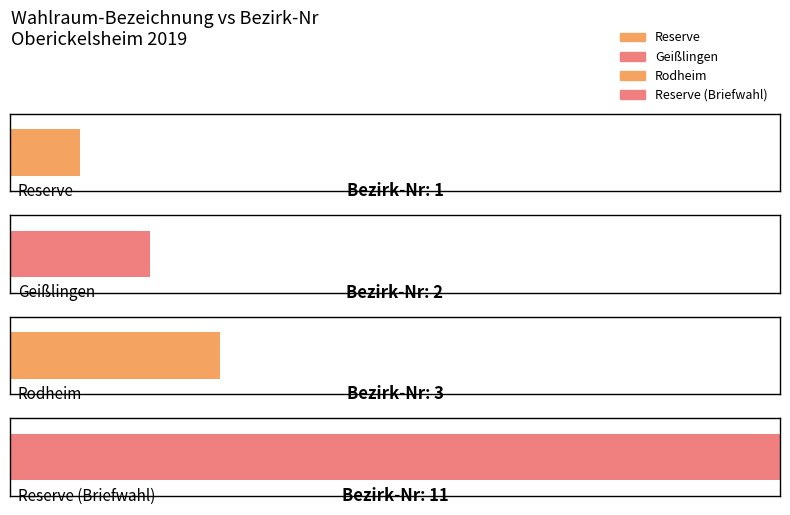

Rank the categories by value from highest to lowest.

Reserve (Briefwahl), Rodheim, Geißlingen, Reserve